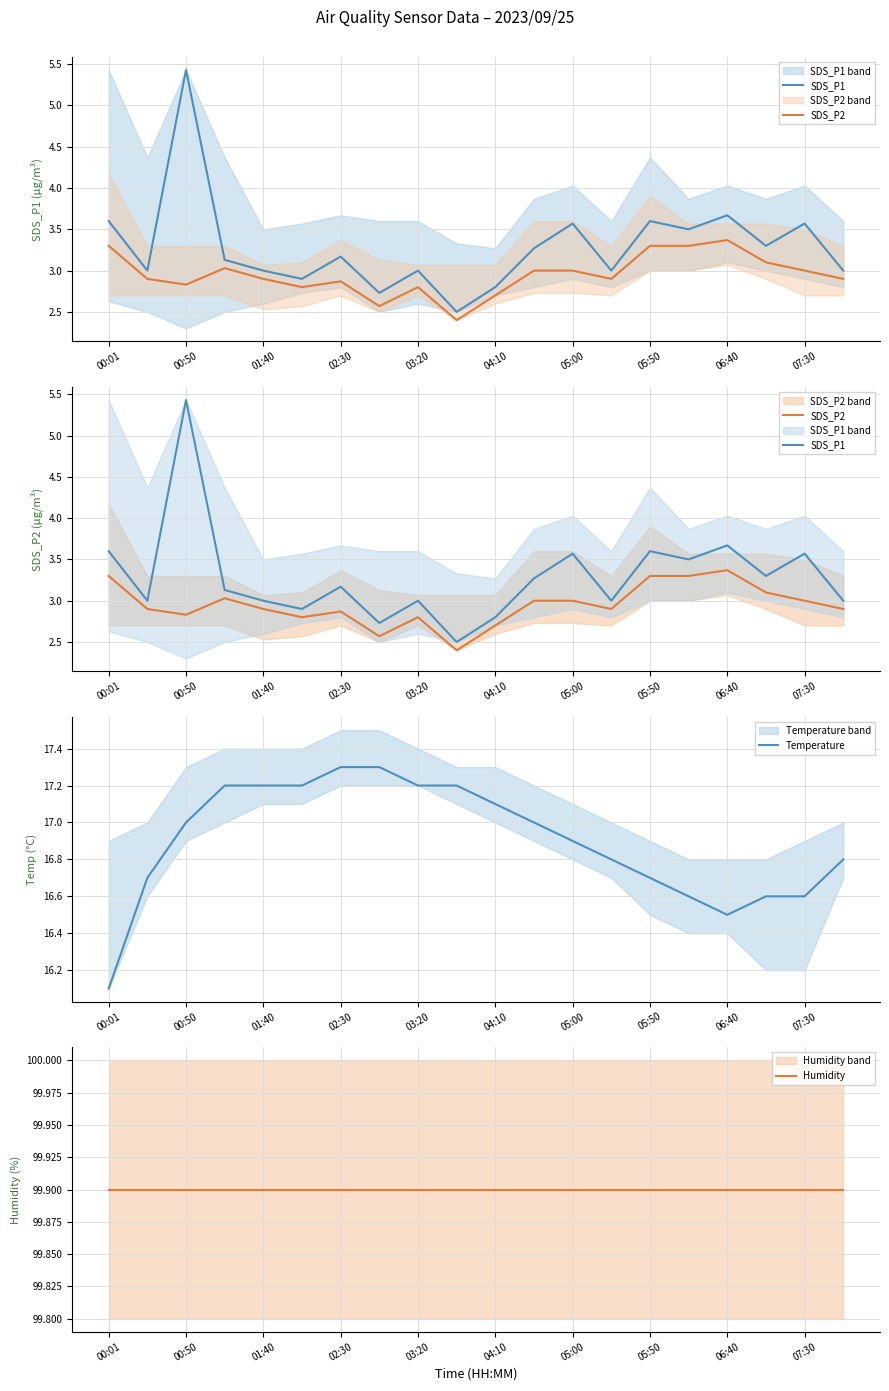

What is the highest value of the Temperature series?

17.3